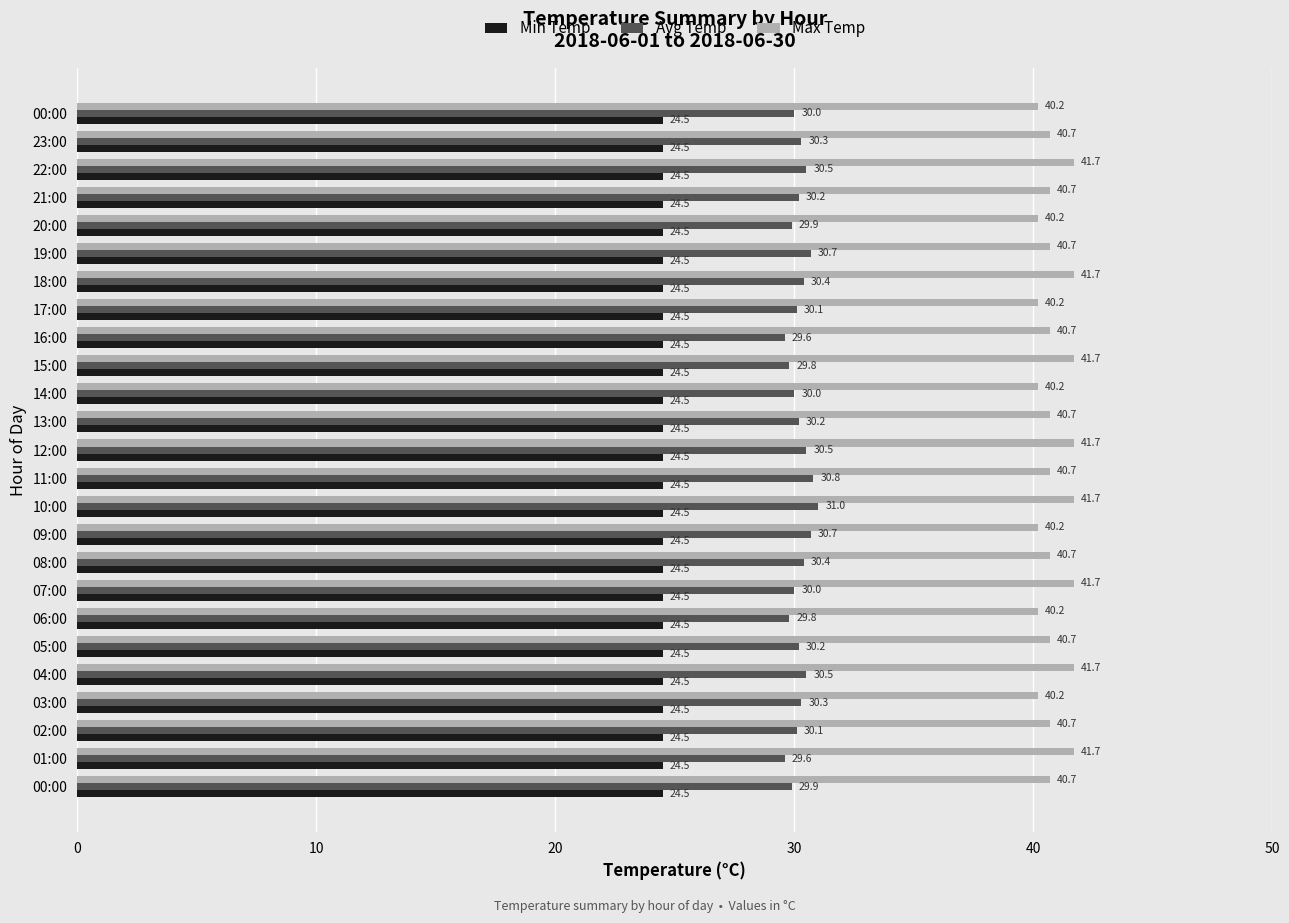

How many values in the Avg Temp series are below 30?

6